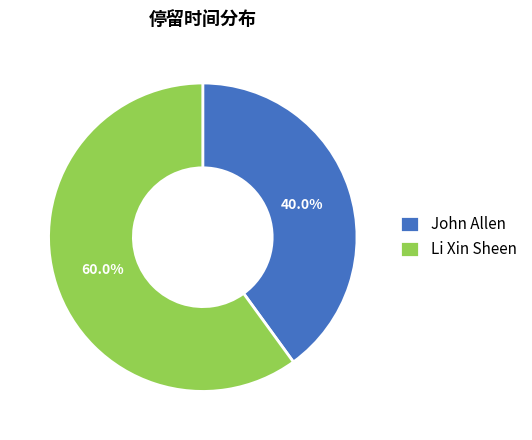

Do Li Xin Sheen and John Allen together represent more than half of the pie?

Yes